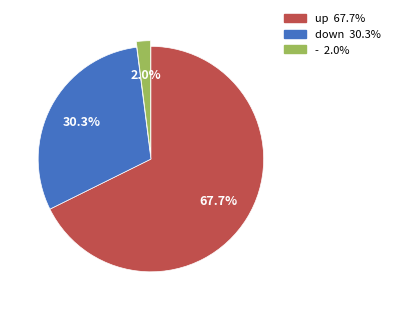

Which has a higher value, up or -?

up